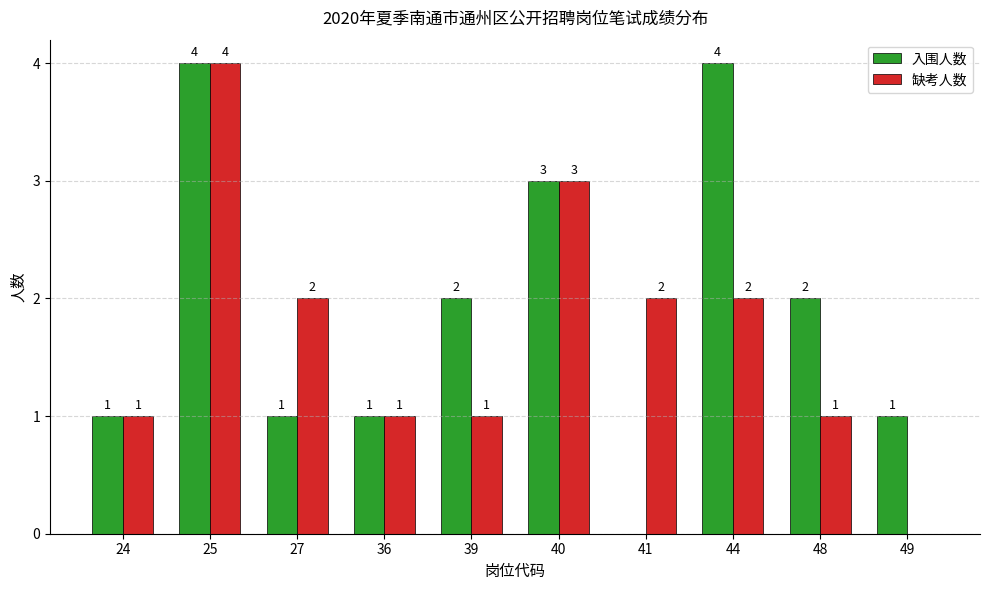

True or false: 入围人数 has a value of 1 at 48.

False